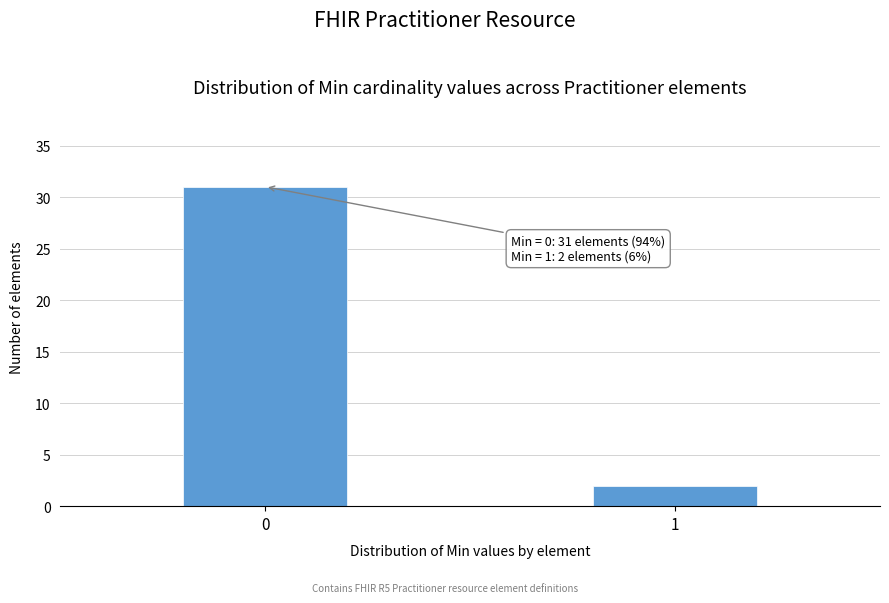

Reading left to right, transcribe all the data shown in this chart.

0=31	1=2